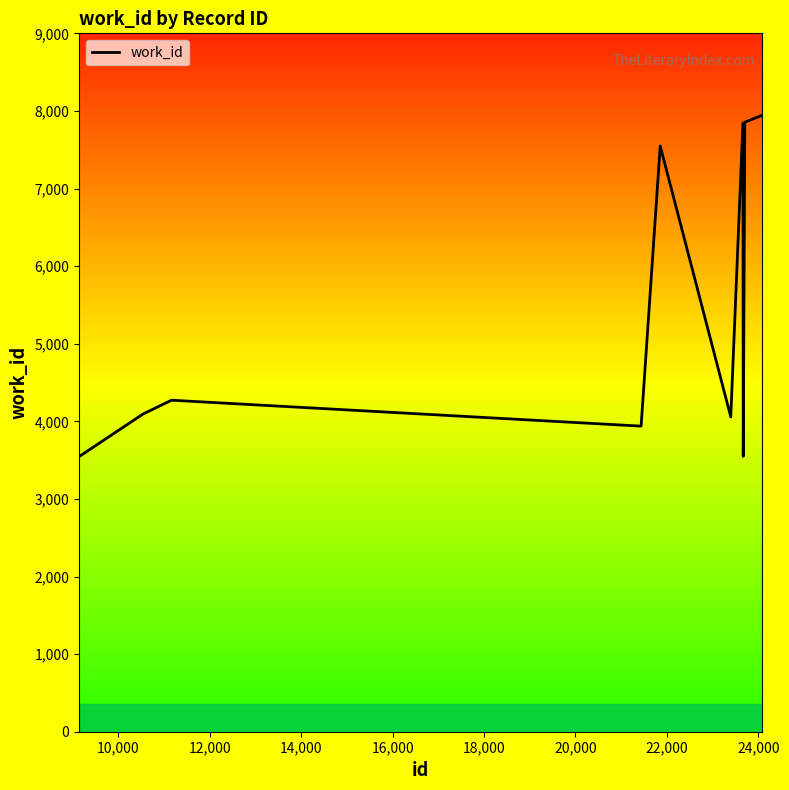

True or false: there are more than 2 points higher than both neighbors.

True